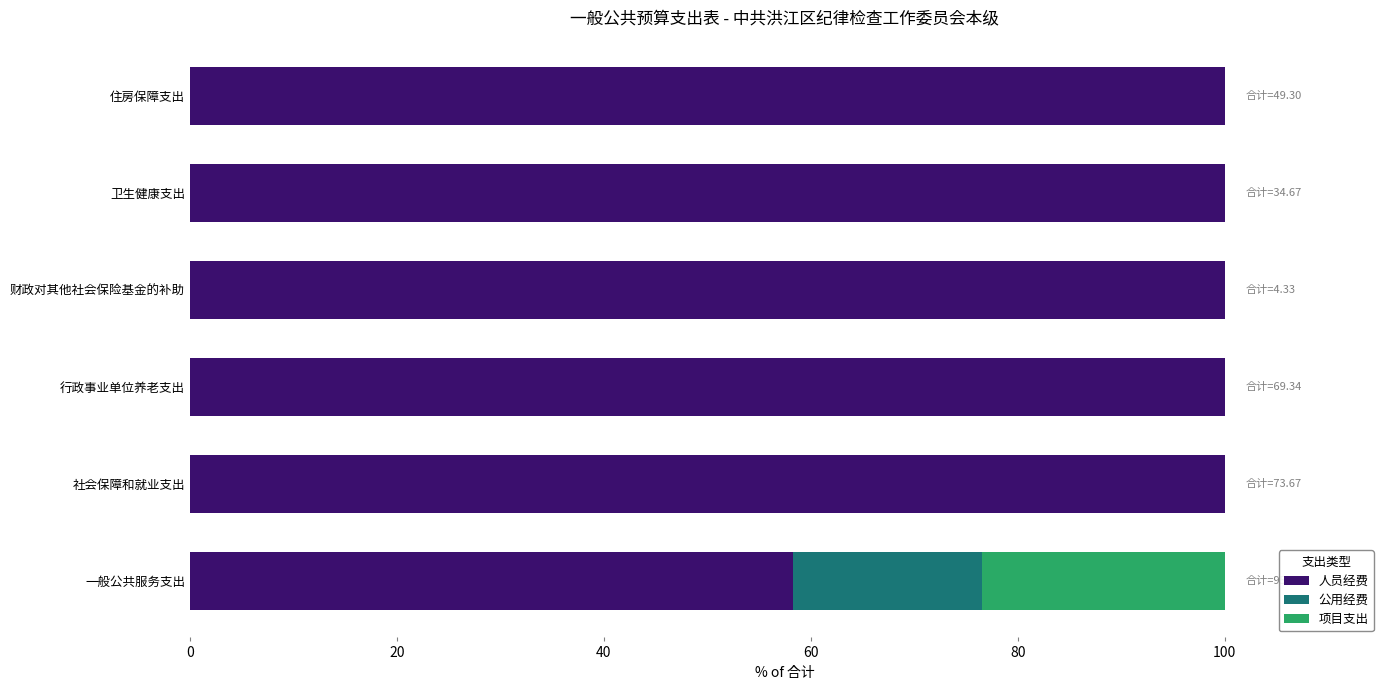

What is the total value across all series at 行政事业单位养老支出?

100.0